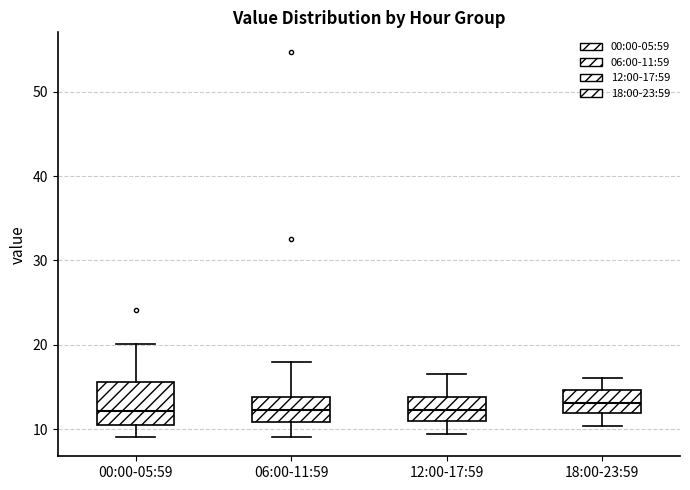

Reading left to right, read every box against the y-axis: the position of its median line, the range the box covers, and the ends of its whiskers. The values are not printed on the chart, so give them approximately, as read against the axis.

00:00-05:59: median 12, box 10 to 16, whiskers 9 to 20
06:00-11:59: median 12, box 11 to 14, whiskers 9 to 18
12:00-17:59: median 12, box 11 to 14, whiskers 9 to 17
18:00-23:59: median 13, box 12 to 15, whiskers 10 to 16